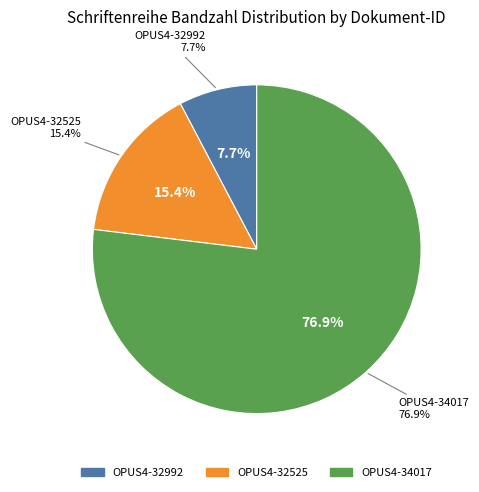

Approximately how many times larger is the value at OPUS4-32992 compared to OPUS4-34017?

0.1